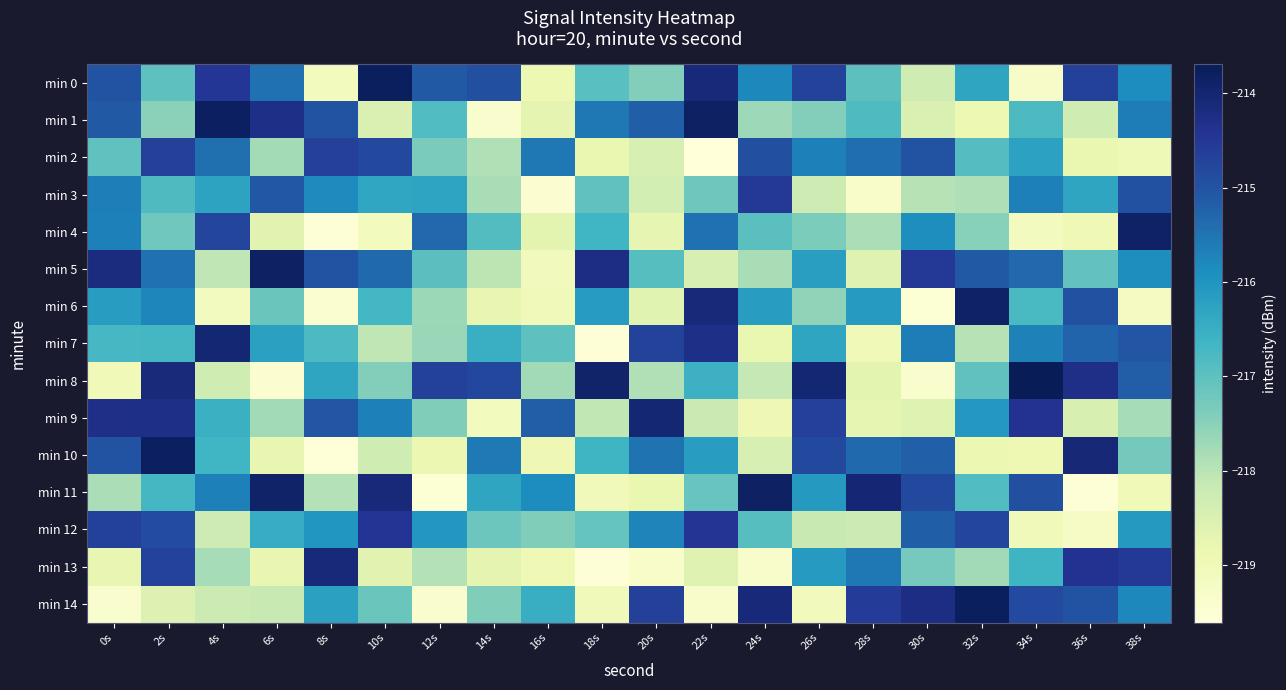

Reading left to right, transcribe all the data shown in this chart.

min 0: 0s=-215.0	2s=-217.0	4s=-214.5	6s=-215.5	8s=-219.1	10s=-213.8	12s=-215.1	14s=-214.9	16s=-218.9	18s=-216.9	20s=-217.4	22s=-214.1	24s=-215.8	26s=-214.7	28s=-217.0	30s=-218.3	32s=-216.3	34s=-219.3	36s=-214.7	38s=-215.9
min 1: 0s=-215.1	2s=-217.5	4s=-213.8	6s=-214.3	8s=-215.0	10s=-218.5	12s=-216.8	14s=-219.4	16s=-218.7	18s=-215.6	20s=-215.2	22s=-213.8	24s=-217.7	26s=-217.4	28s=-216.8	30s=-218.5	32s=-218.9	34s=-216.8	36s=-218.3	38s=-215.6
min 2: 0s=-217.0	2s=-214.7	4s=-215.4	6s=-217.8	8s=-214.7	10s=-214.8	12s=-217.3	14s=-217.9	16s=-215.6	18s=-218.8	20s=-218.4	22s=-219.6	24s=-214.9	26s=-215.7	28s=-215.4	30s=-215.0	32s=-216.9	34s=-216.2	36s=-218.8	38s=-219.0
min 3: 0s=-215.6	2s=-216.8	4s=-216.3	6s=-215.1	8s=-215.8	10s=-216.3	12s=-216.3	14s=-217.8	16s=-219.5	18s=-217.0	20s=-218.4	22s=-217.2	24s=-214.5	26s=-218.2	28s=-219.3	30s=-218.0	32s=-217.9	34s=-215.7	36s=-216.3	38s=-214.9
min 4: 0s=-215.7	2s=-217.2	4s=-214.8	6s=-218.6	8s=-219.5	10s=-219.1	12s=-215.3	14s=-216.9	16s=-218.7	18s=-216.6	20s=-218.7	22s=-215.5	24s=-217.0	26s=-217.4	28s=-217.8	30s=-215.9	32s=-217.5	34s=-219.1	36s=-218.9	38s=-213.9
min 5: 0s=-214.2	2s=-215.5	4s=-218.1	6s=-213.8	8s=-215.0	10s=-215.3	12s=-217.0	14s=-218.0	16s=-219.1	18s=-214.2	20s=-216.9	22s=-218.4	24s=-217.8	26s=-216.2	28s=-218.6	30s=-214.5	32s=-215.1	34s=-215.3	36s=-217.1	38s=-215.9
min 6: 0s=-216.1	2s=-215.7	4s=-219.1	6s=-217.2	8s=-219.4	10s=-216.7	12s=-217.7	14s=-218.8	16s=-219.0	18s=-216.1	20s=-218.6	22s=-214.1	24s=-216.2	26s=-217.6	28s=-216.1	30s=-219.5	32s=-213.9	34s=-216.8	36s=-215.0	38s=-219.2
min 7: 0s=-216.7	2s=-216.7	4s=-214.0	6s=-216.2	8s=-216.8	10s=-218.0	12s=-217.7	14s=-216.5	16s=-217.0	18s=-219.5	20s=-214.7	22s=-214.3	24s=-218.8	26s=-216.3	28s=-219.0	30s=-215.6	32s=-218.0	34s=-215.7	36s=-215.3	38s=-215.0
min 8: 0s=-219.0	2s=-214.2	4s=-218.3	6s=-219.4	8s=-216.3	10s=-217.4	12s=-214.7	14s=-214.8	16s=-217.7	18s=-213.9	20s=-217.9	22s=-216.6	24s=-218.1	26s=-214.0	28s=-218.7	30s=-219.4	32s=-217.0	34s=-213.7	36s=-214.3	38s=-215.2
min 9: 0s=-214.3	2s=-214.3	4s=-216.5	6s=-217.8	8s=-215.0	10s=-215.7	12s=-217.4	14s=-219.1	16s=-215.2	18s=-218.1	20s=-214.0	22s=-218.2	24s=-218.9	26s=-214.7	28s=-218.7	30s=-218.6	32s=-216.1	34s=-214.4	36s=-218.5	38s=-217.8
min 10: 0s=-215.0	2s=-213.8	4s=-216.6	6s=-218.8	8s=-219.6	10s=-218.3	12s=-218.9	14s=-215.6	16s=-218.9	18s=-216.6	20s=-215.5	22s=-216.2	24s=-218.5	26s=-214.8	28s=-215.4	30s=-215.2	32s=-218.9	34s=-218.9	36s=-214.1	38s=-217.3
min 11: 0s=-217.8	2s=-216.7	4s=-215.7	6s=-213.9	8s=-217.9	10s=-214.1	12s=-219.5	14s=-216.3	16s=-215.8	18s=-219.0	20s=-218.8	22s=-217.1	24s=-213.9	26s=-216.1	28s=-214.1	30s=-214.8	32s=-216.8	34s=-214.9	36s=-219.5	38s=-219.0
min 12: 0s=-214.7	2s=-214.9	4s=-218.3	6s=-216.5	8s=-216.0	10s=-214.4	12s=-216.0	14s=-217.2	16s=-217.4	18s=-217.1	20s=-215.7	22s=-214.4	24s=-216.9	26s=-218.2	28s=-218.2	30s=-215.2	32s=-214.7	34s=-219.0	36s=-219.2	38s=-216.1
min 13: 0s=-218.8	2s=-214.7	4s=-217.8	6s=-218.8	8s=-214.1	10s=-218.7	12s=-217.9	14s=-218.7	16s=-219.0	18s=-219.5	20s=-219.3	22s=-218.6	24s=-219.3	26s=-216.1	28s=-215.6	30s=-217.3	32s=-217.7	34s=-216.6	36s=-214.4	38s=-214.5
min 14: 0s=-219.4	2s=-218.6	4s=-218.2	6s=-218.2	8s=-216.2	10s=-217.2	12s=-219.4	14s=-217.4	16s=-216.5	18s=-219.0	20s=-214.6	22s=-219.3	24s=-214.1	26s=-219.1	28s=-214.6	30s=-214.2	32s=-213.8	34s=-214.8	36s=-215.0	38s=-215.8